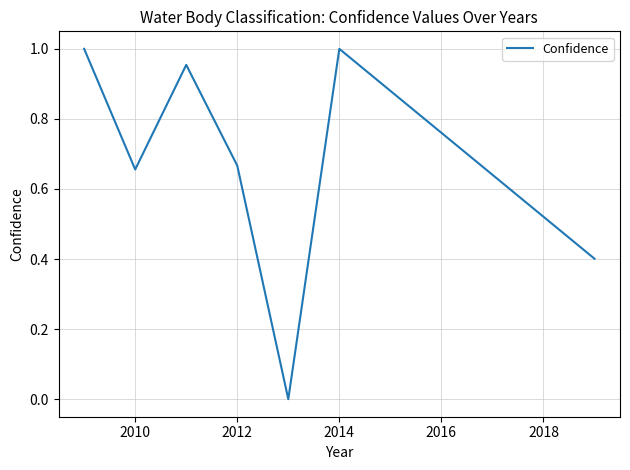

Is this an area chart (filled region under the line)?

No